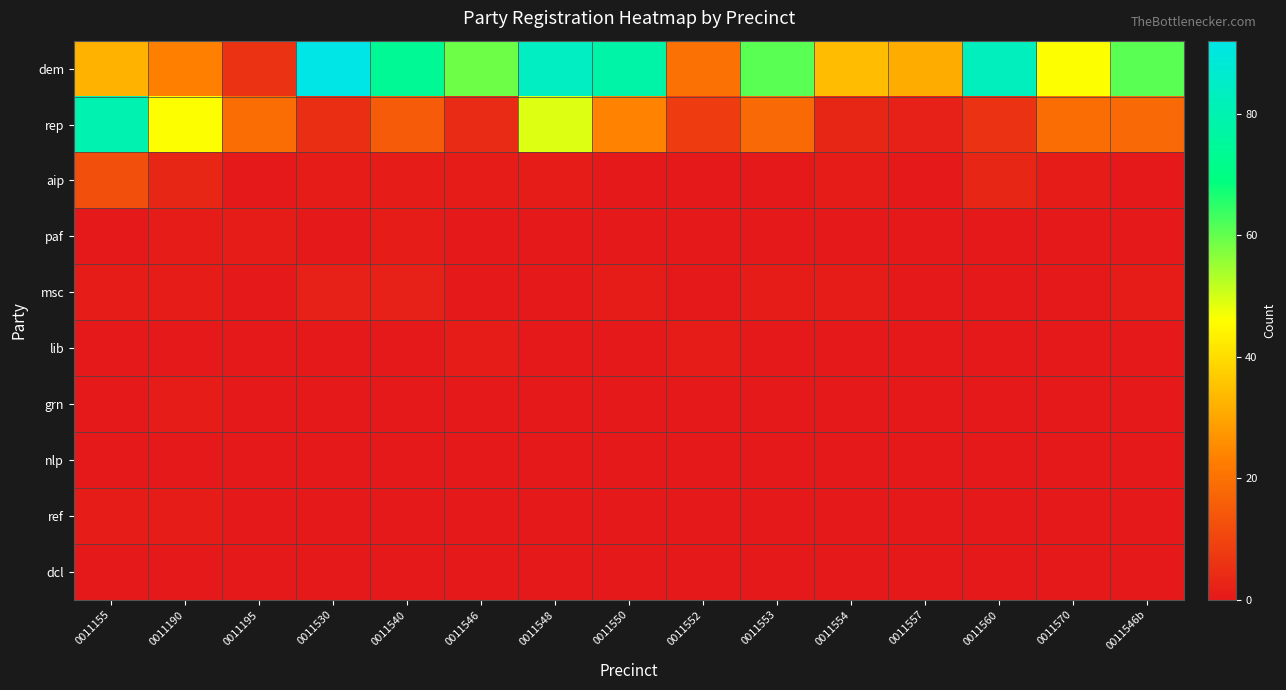

Reading left to right, what are all the values shown in this chart?

dem: 0011155=32	0011190=23	0011195=6	0011530=92	0011540=74	0011546=59	0011548=84	0011550=78	0011552=20	0011553=61	0011554=34	0011557=31	0011560=83	0011570=46	0011546b=61
rep: 0011155=80	0011190=46	0011195=19	0011530=5	0011540=15	0011546=4	0011548=49	0011550=24	0011552=8	0011553=18	0011554=3	0011557=2	0011560=6	0011570=19	0011546b=18
aip: 0011155=12	0011190=3	0011195=0	0011530=1	0011540=1	0011546=1	0011548=1	0011550=0	0011552=0	0011553=0	0011554=1	0011557=0	0011560=3	0011570=1	0011546b=0
paf: 0011155=0	0011190=1	0011195=1	0011530=0	0011540=1	0011546=0	0011548=0	0011550=0	0011552=0	0011553=0	0011554=0	0011557=0	0011560=0	0011570=0	0011546b=0
msc: 0011155=1	0011190=1	0011195=0	0011530=2	0011540=2	0011546=0	0011548=0	0011550=1	0011552=0	0011553=1	0011554=1	0011557=0	0011560=0	0011570=0	0011546b=1
lib: 0011155=0	0011190=0	0011195=0	0011530=0	0011540=0	0011546=1	0011548=0	0011550=0	0011552=1	0011553=0	0011554=0	0011557=0	0011560=0	0011570=0	0011546b=0
grn: 0011155=0	0011190=1	0011195=0	0011530=0	0011540=0	0011546=0	0011548=0	0011550=0	0011552=0	0011553=0	0011554=0	0011557=0	0011560=0	0011570=0	0011546b=0
nlp: 0011155=0	0011190=0	0011195=0	0011530=0	0011540=0	0011546=0	0011548=0	0011550=0	0011552=0	0011553=0	0011554=0	0011557=0	0011560=0	0011570=0	0011546b=0
ref: 0011155=1	0011190=1	0011195=0	0011530=0	0011540=0	0011546=0	0011548=0	0011550=0	0011552=0	0011553=0	0011554=0	0011557=0	0011560=0	0011570=0	0011546b=0
dcl: 0011155=0	0011190=0	0011195=0	0011530=0	0011540=0	0011546=0	0011548=0	0011550=0	0011552=0	0011553=0	0011554=0	0011557=0	0011560=0	0011570=0	0011546b=0